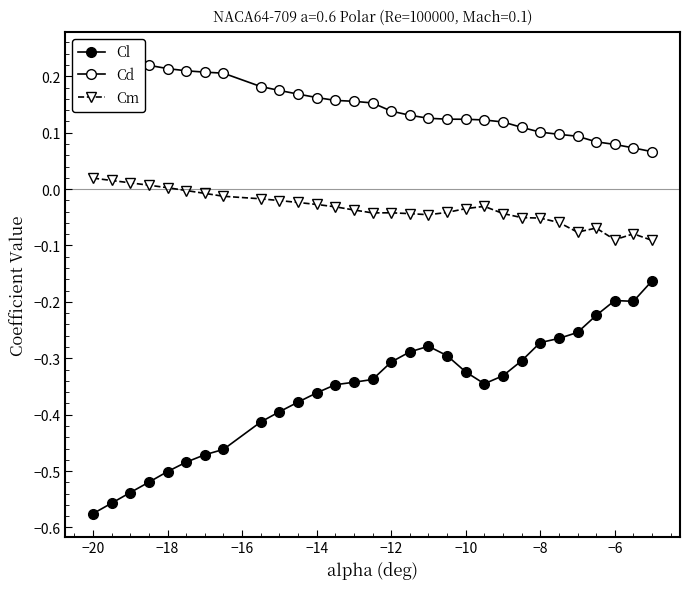

What is the difference between the maximum and minimum values in the Cm series?

0.1